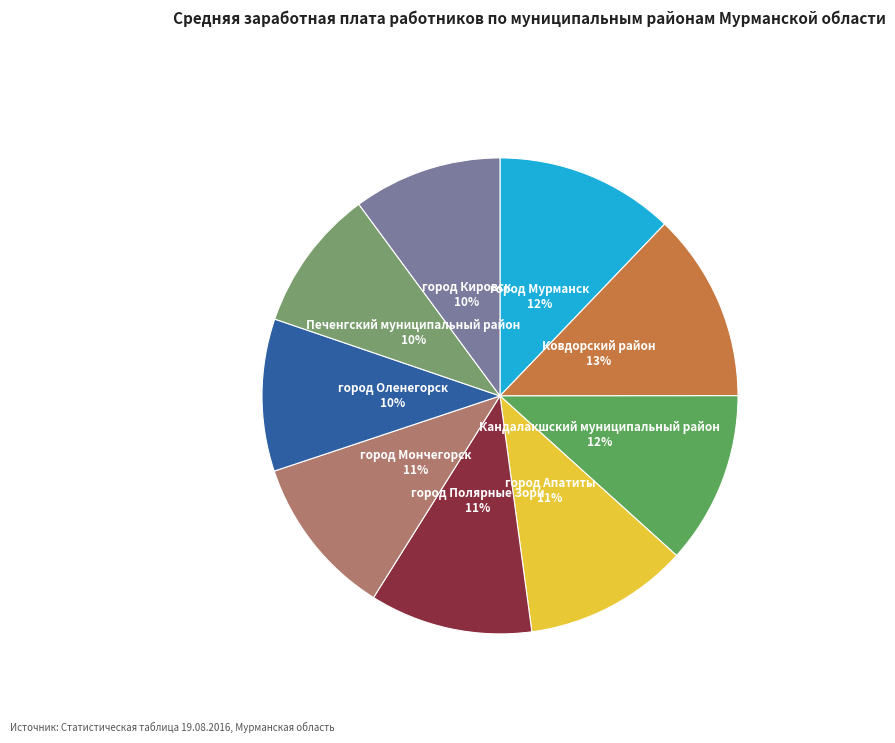

Which category has the smallest portion of the pie?

Печенгский муниципальный район